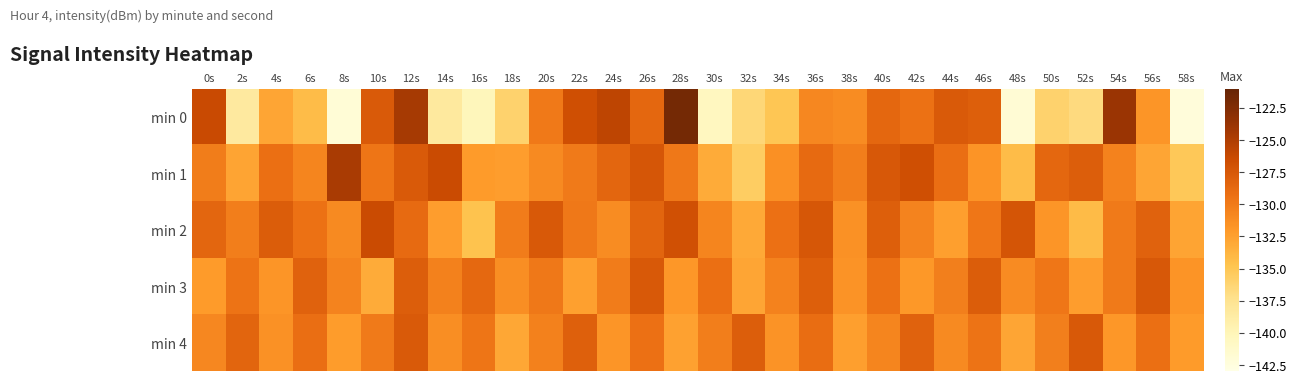

Between 8s and 22s, which is larger?

22s